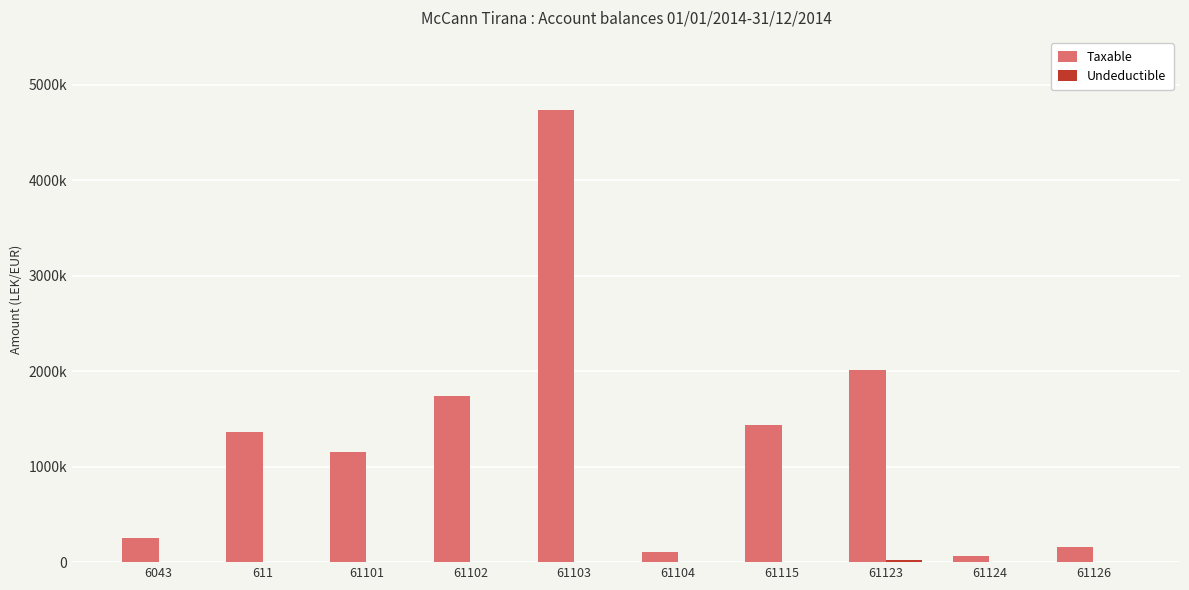

Which category has the lowest value in the Undeductible series?

6043